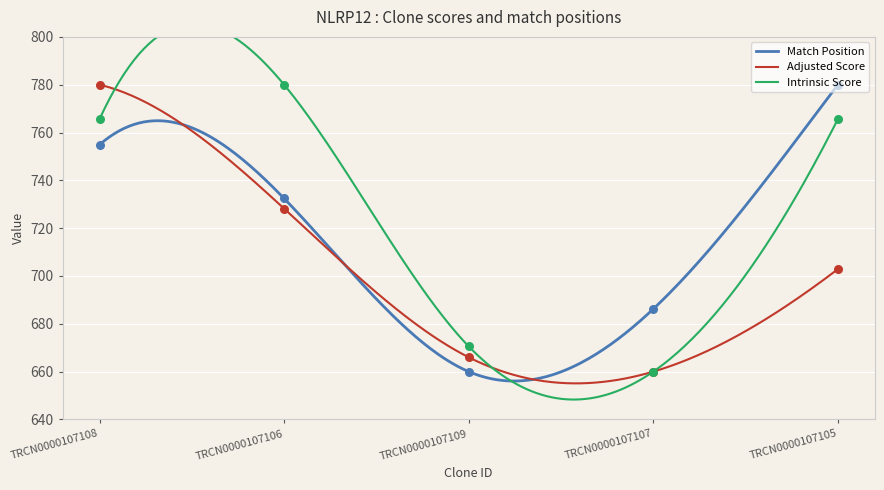

What are all the series names shown in the legend?

Match Position, Adjusted Score, Intrinsic Score